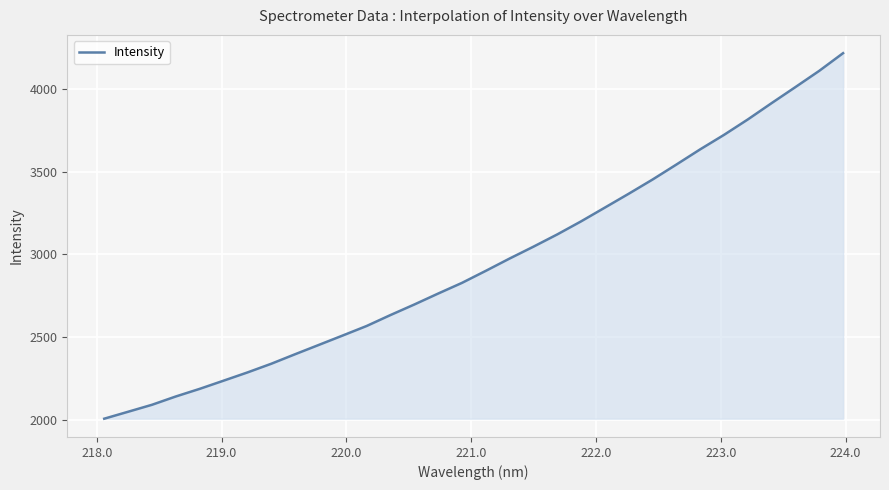

What is the minimum value shown in the chart?

2005.6